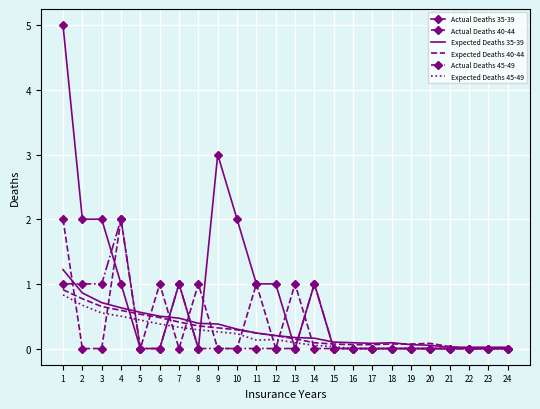

What is the total value across all series at 3?

4.9